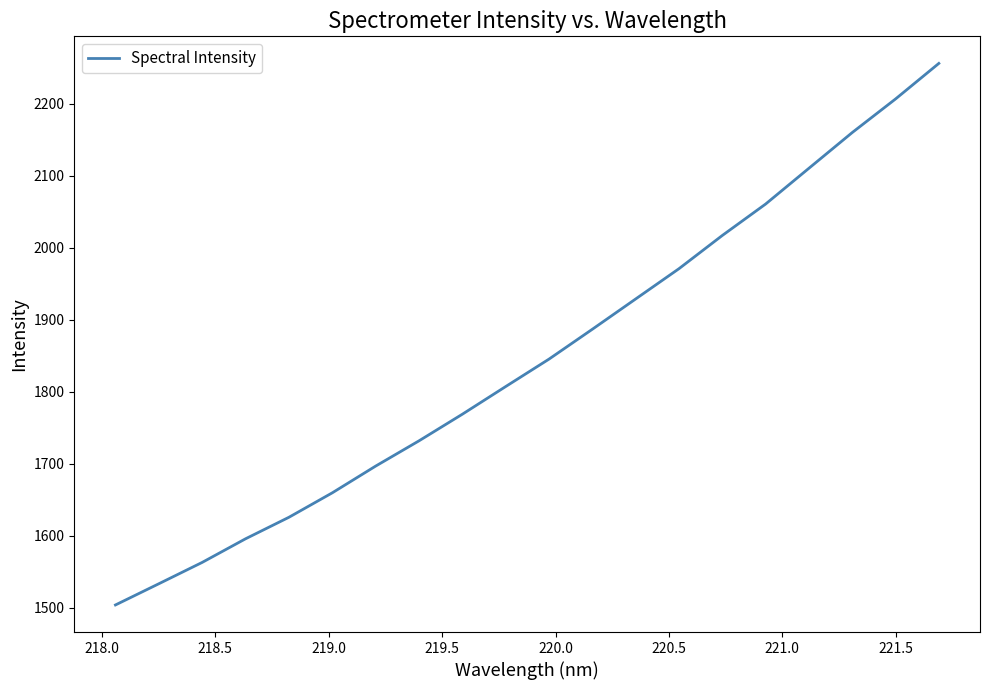

What is the difference between the maximum and minimum values?

752.4